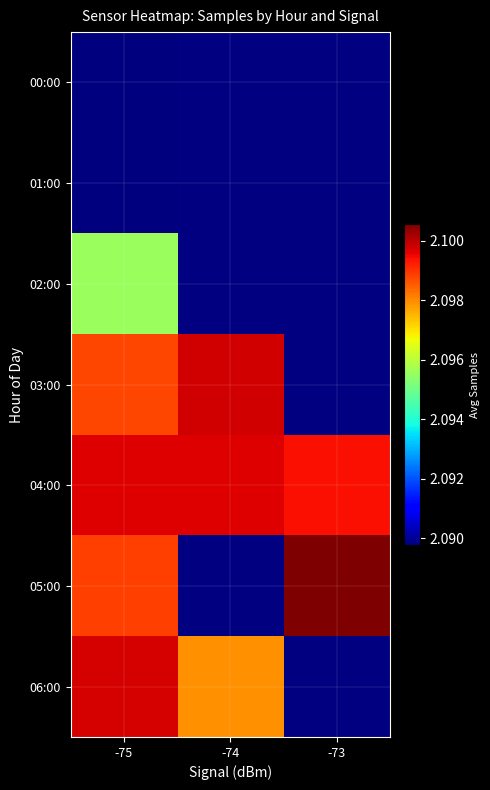

Which category has the highest value in the 01:00 series?

-75